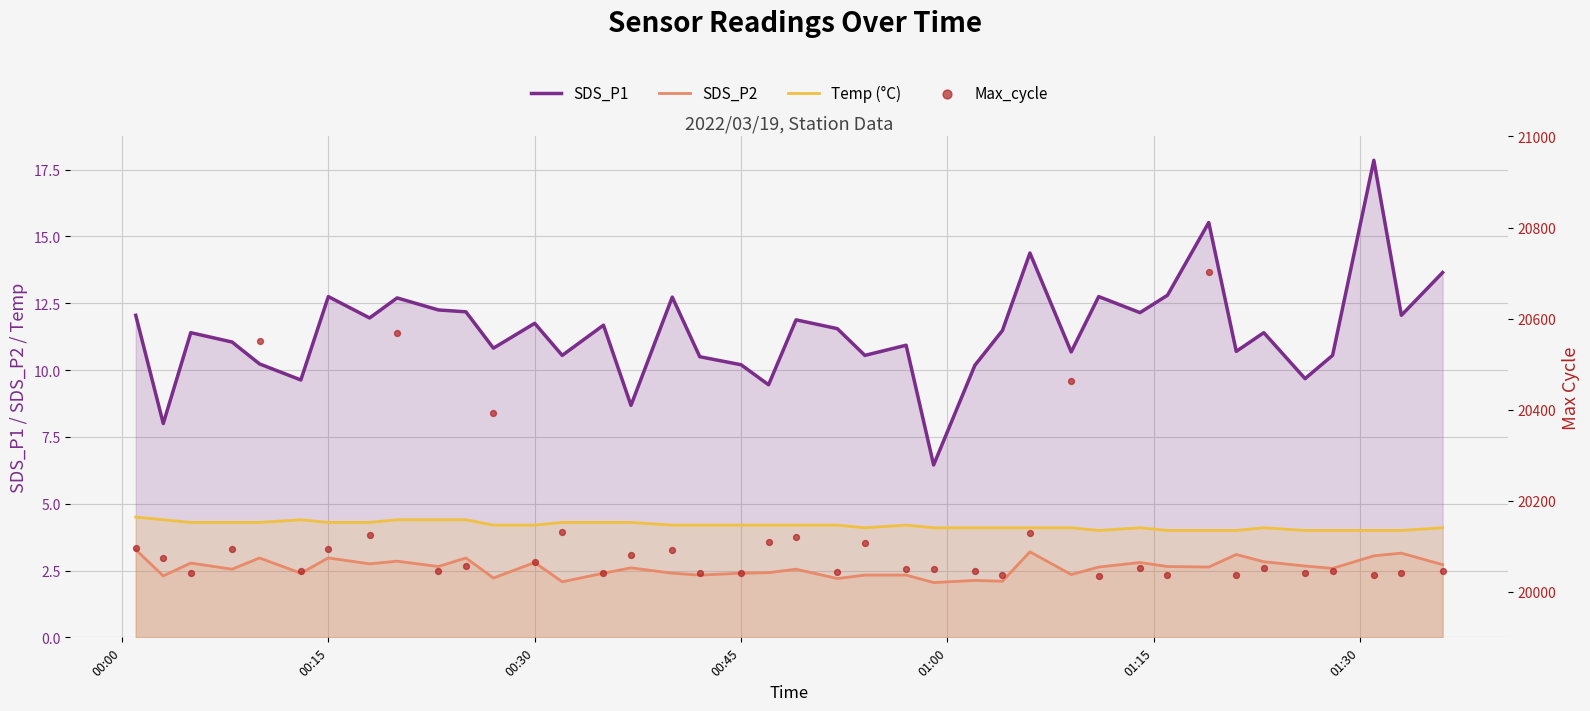

At how many categories does at least one series exceed 13780?

40